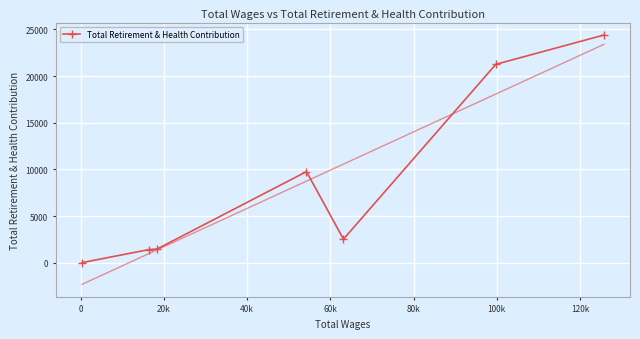

True or false: Total Retirement & Health Contribution has more than 2 interior local peaks.

False